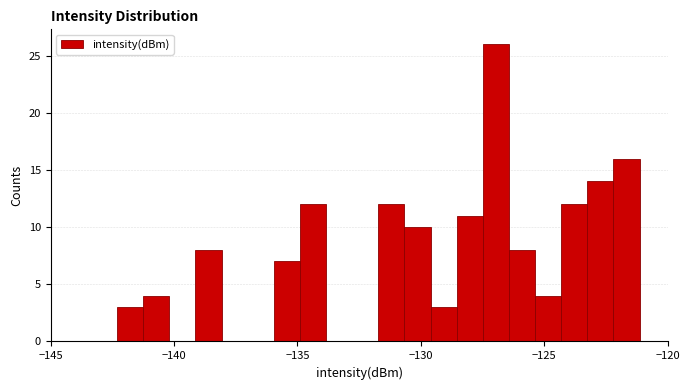

Read against the x-axis, roughly where is the centre of the tallest bar?

-127.0